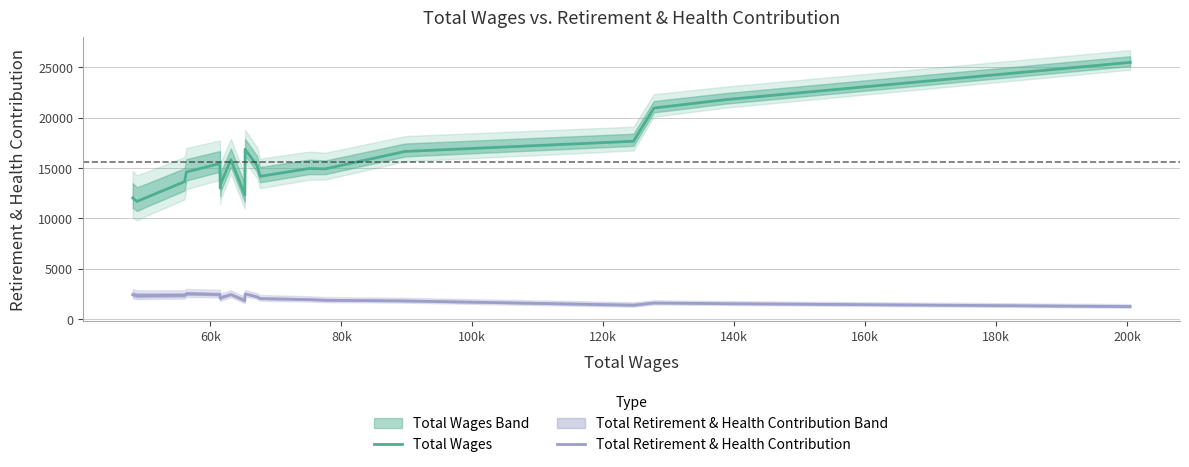

What is the sum of all Total Wages values?

312676.0